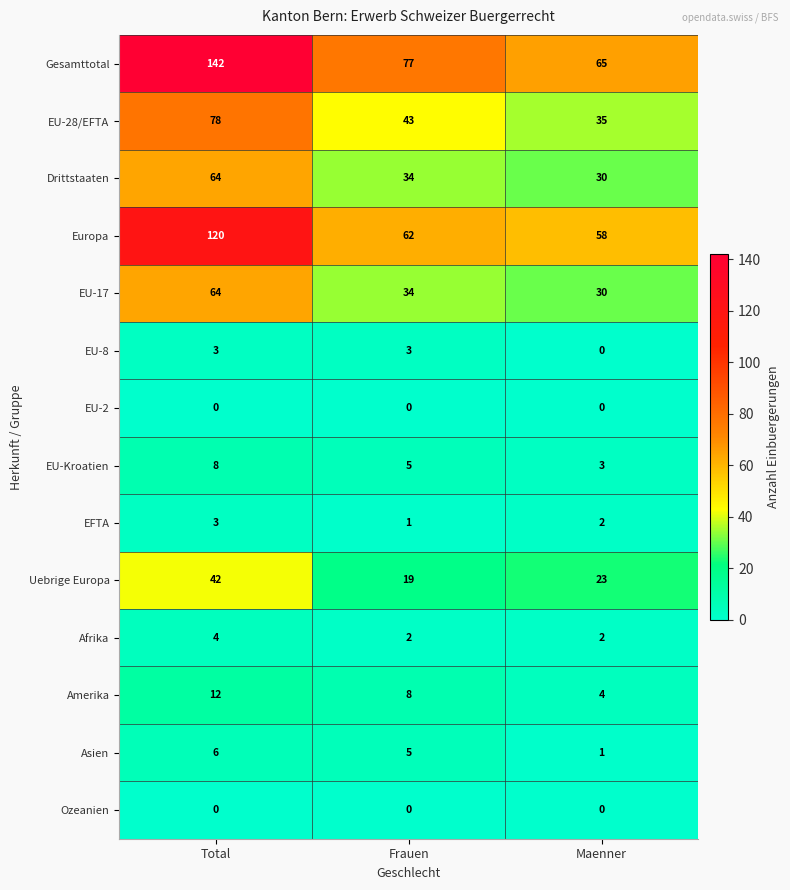

How many data points does each series have?

3